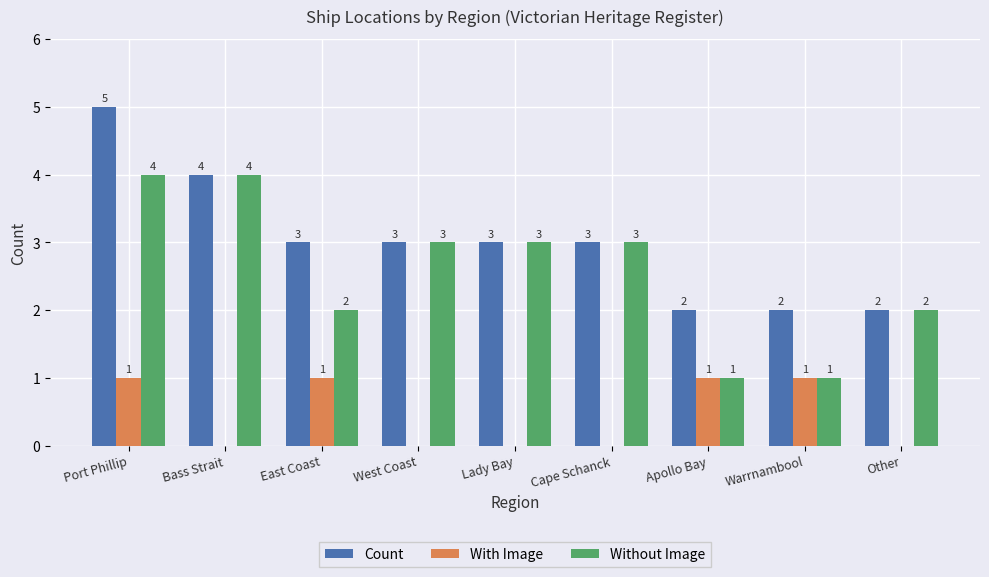

Reading right to left, list all the values displayed in this chart.

Count: Other=2	Warrnambool=2	Apollo Bay=2	Cape Schanck=3	Lady Bay=3	West Coast=3	East Coast=3	Bass Strait=4	Port Phillip=5
With Image: Other=0	Warrnambool=1	Apollo Bay=1	Cape Schanck=0	Lady Bay=0	West Coast=0	East Coast=1	Bass Strait=0	Port Phillip=1
Without Image: Other=2	Warrnambool=1	Apollo Bay=1	Cape Schanck=3	Lady Bay=3	West Coast=3	East Coast=2	Bass Strait=4	Port Phillip=4